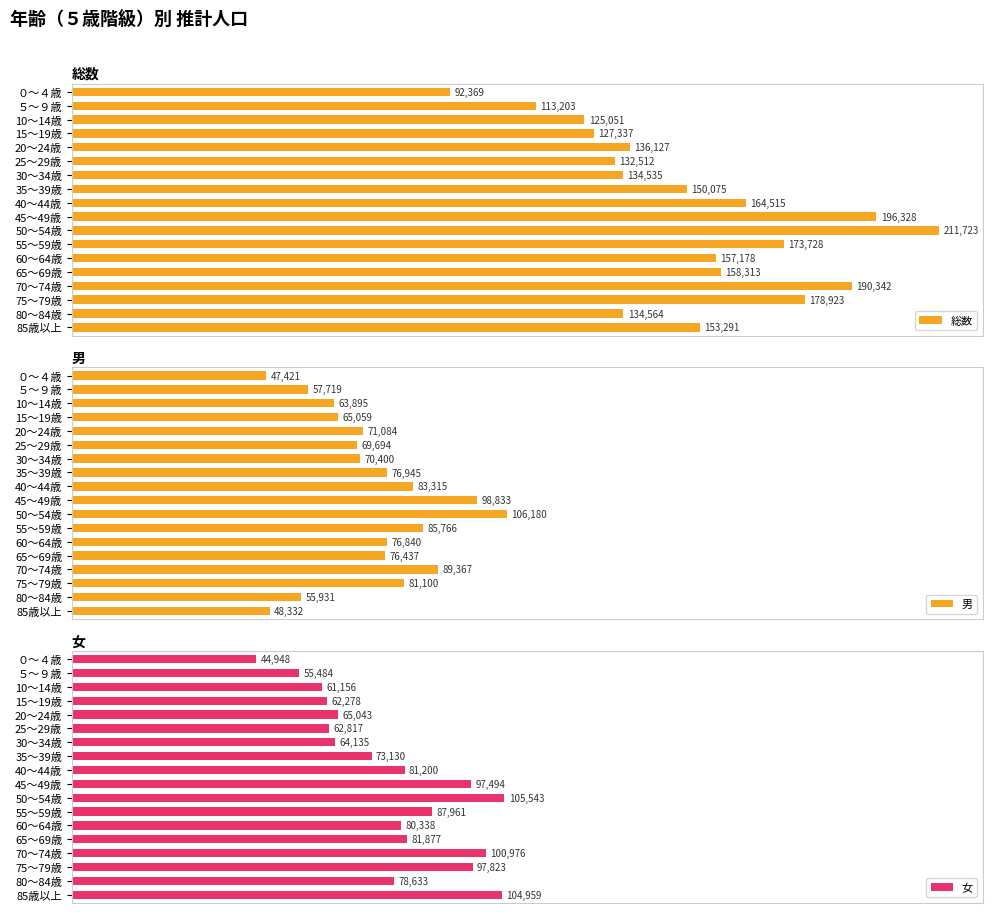

What is the minimum value shown in the chart?

44947.7